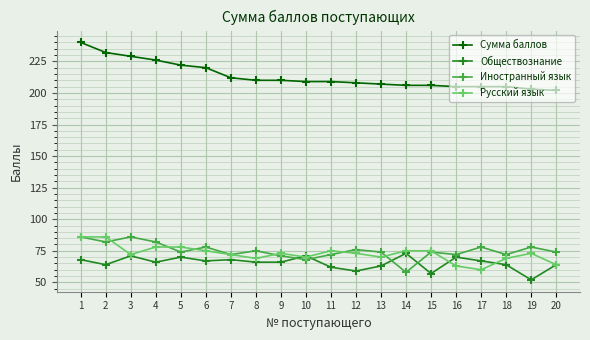

At which category does Русский язык reach its first local valley?

3